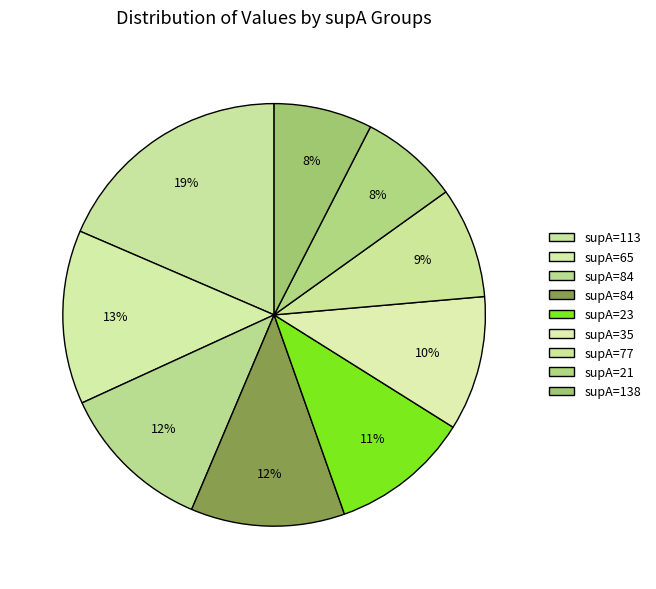

To the nearest percent, what is the difference between the largest and smallest slice percentages?

11%